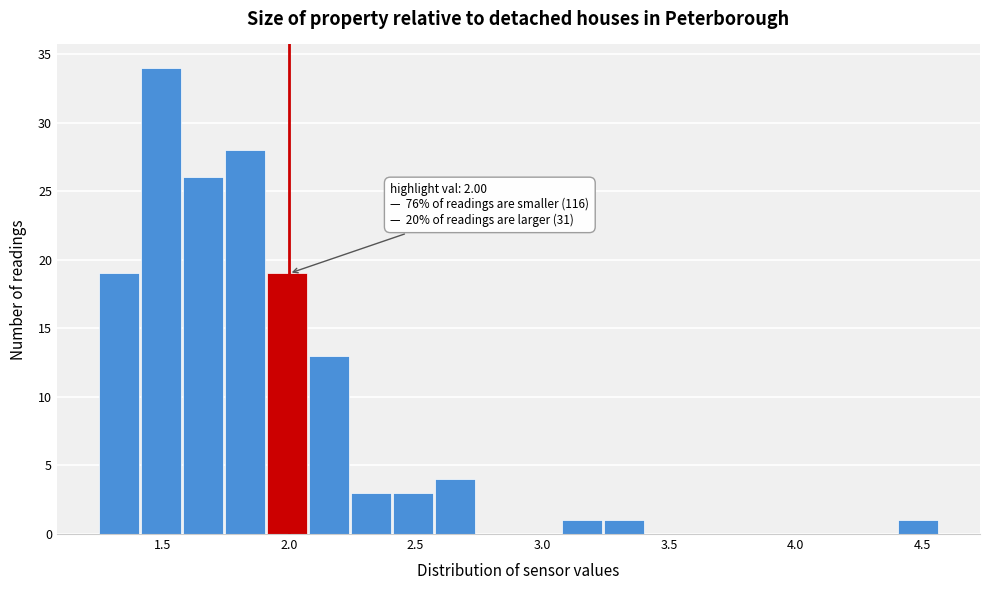

Around what value on the x-axis is the tallest bar? Give the approximate position of its centre, as read against the axis.

1.50